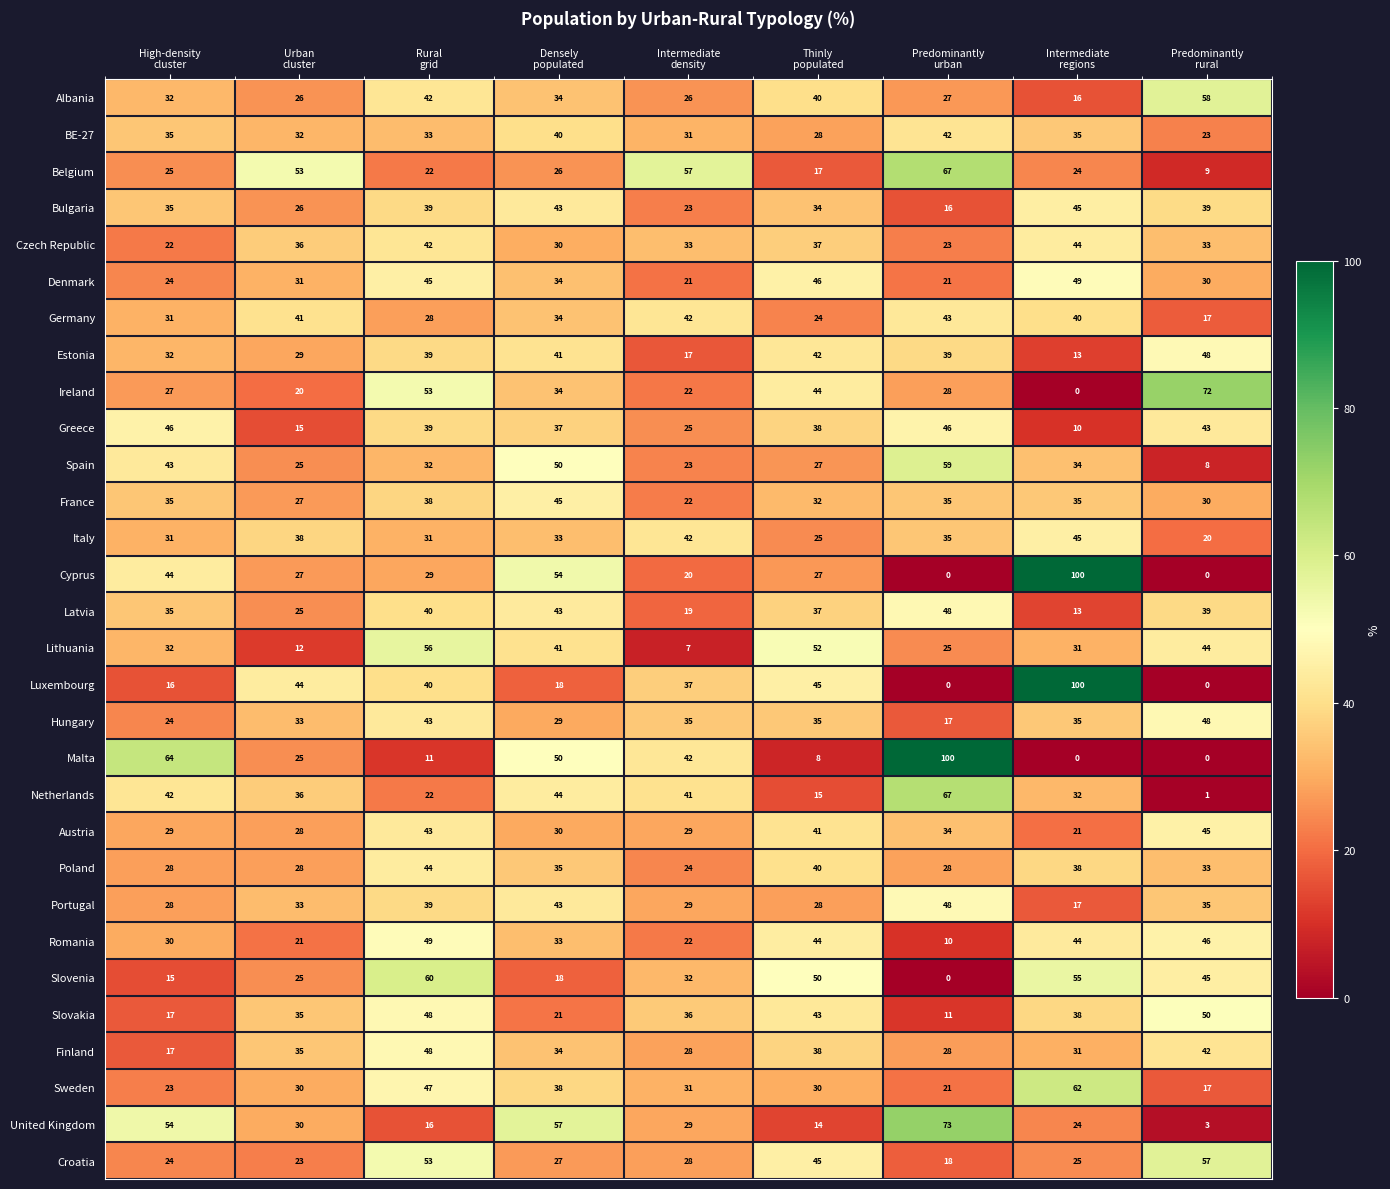

What is the average value of the Luxembourg series?

33